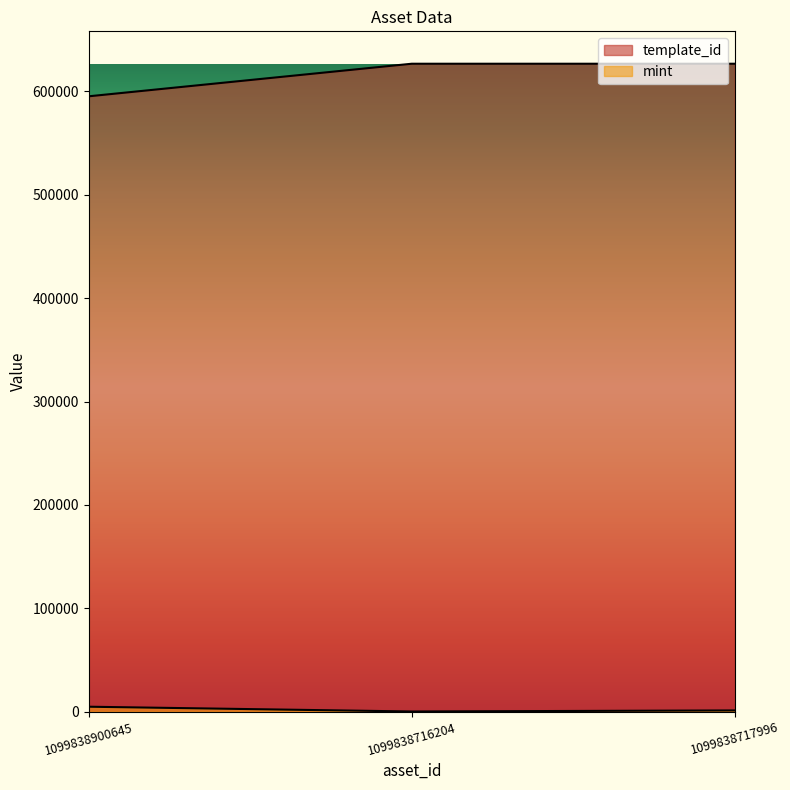

Reading left to right, what are all the values shown in this chart?

mint: 4824	215	1233
template_id: 595229	626718	626718